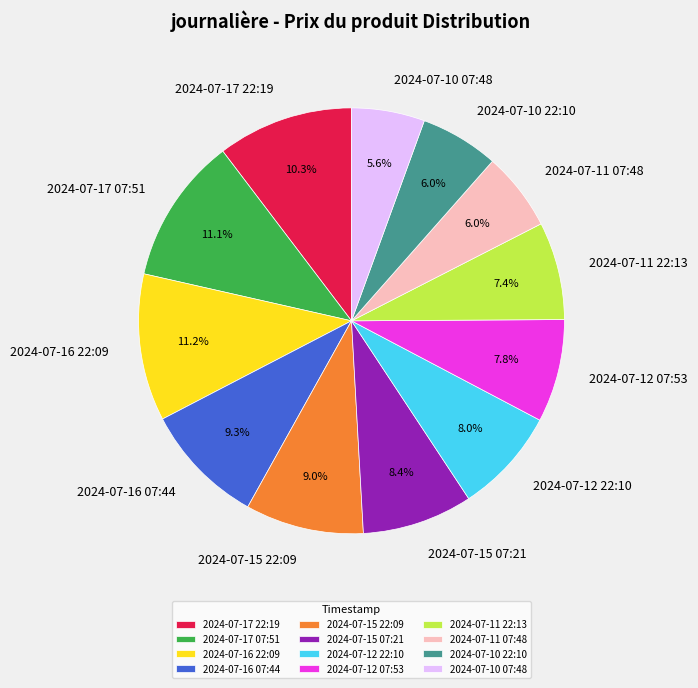

Approximately how many times larger is the value at 2024-07-10 22:10 compared to 2024-07-16 07:44?

0.6